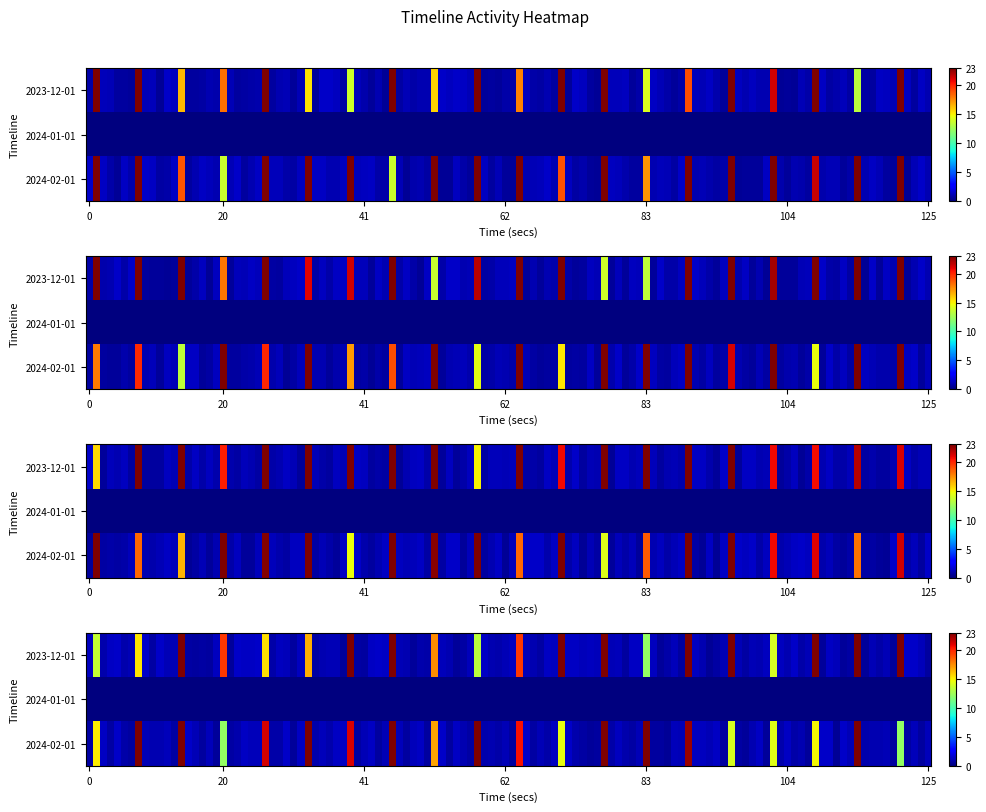

The 2024-02-01 series shows 36 at Size. True or false?

False